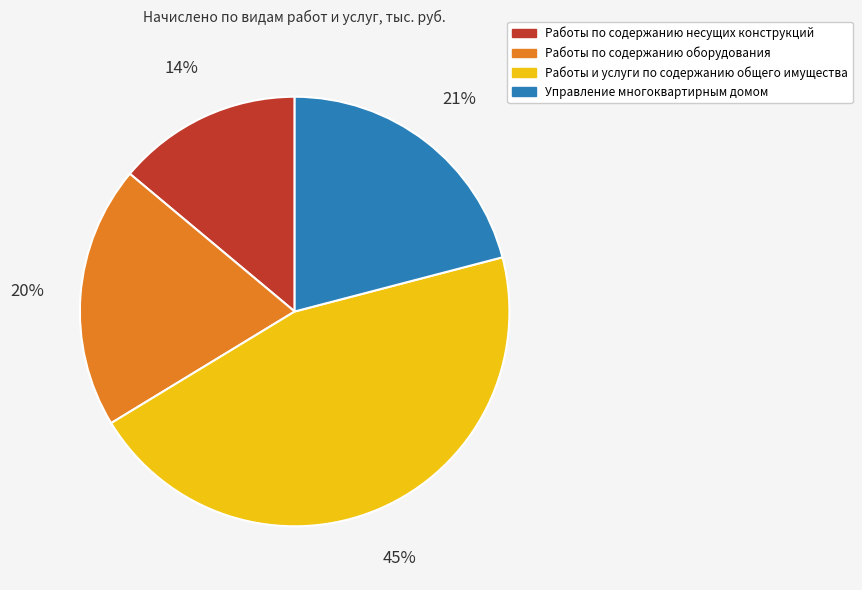

Does Работы и услуги по содержанию общего имущества account for over 50% of the chart?

No